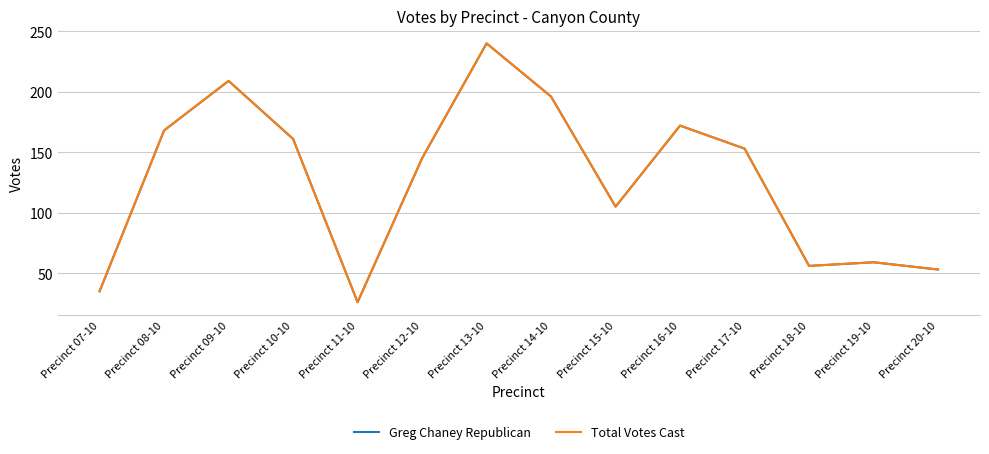

True or false: Greg Chaney Republican and Total Votes Cast cross at least once.

False